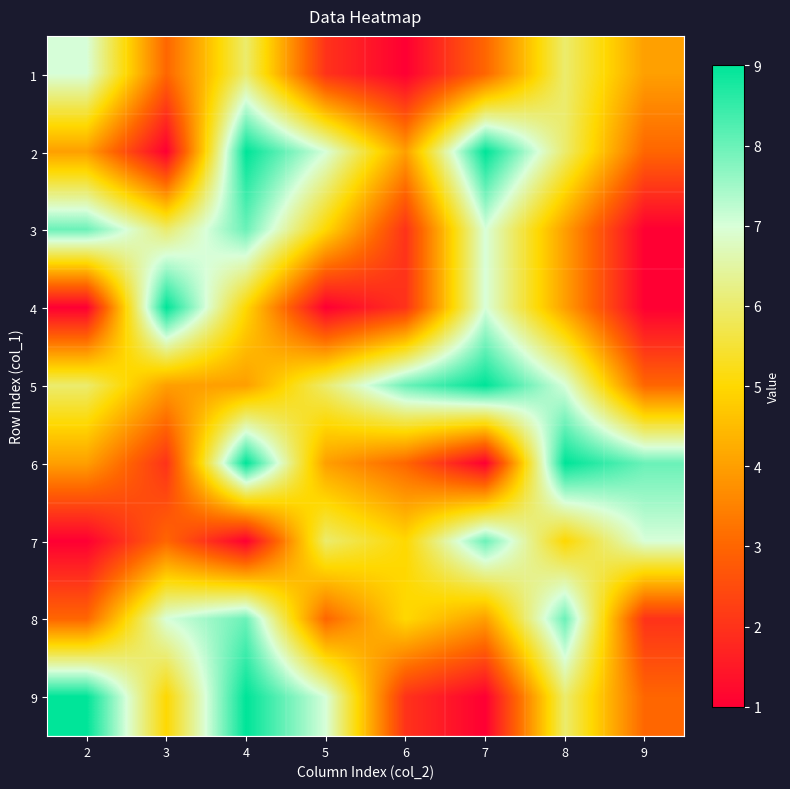

Count the number of categories in the chart.

8